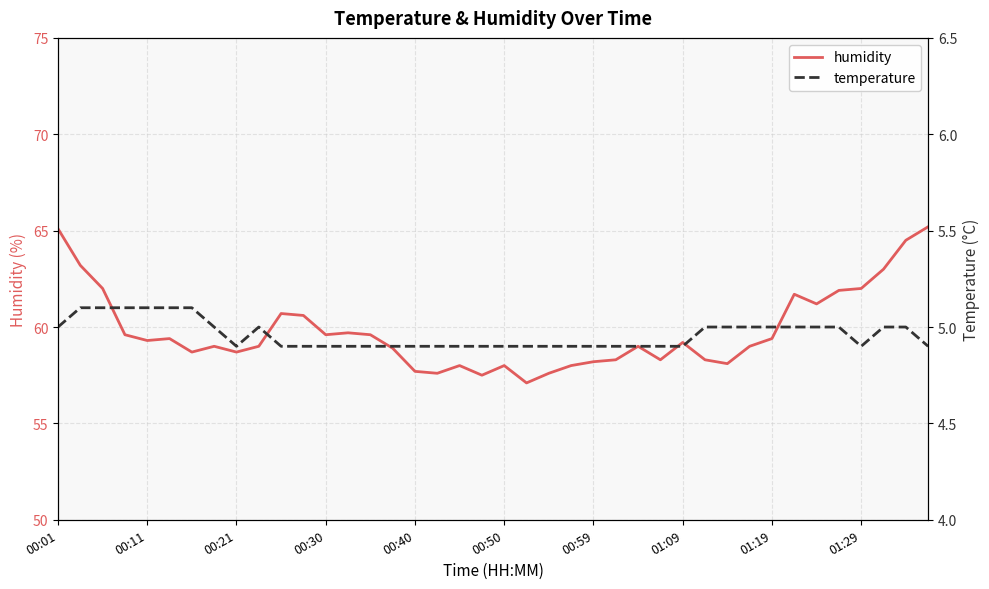

True or false: humidity and temperature intersect in this chart.

False